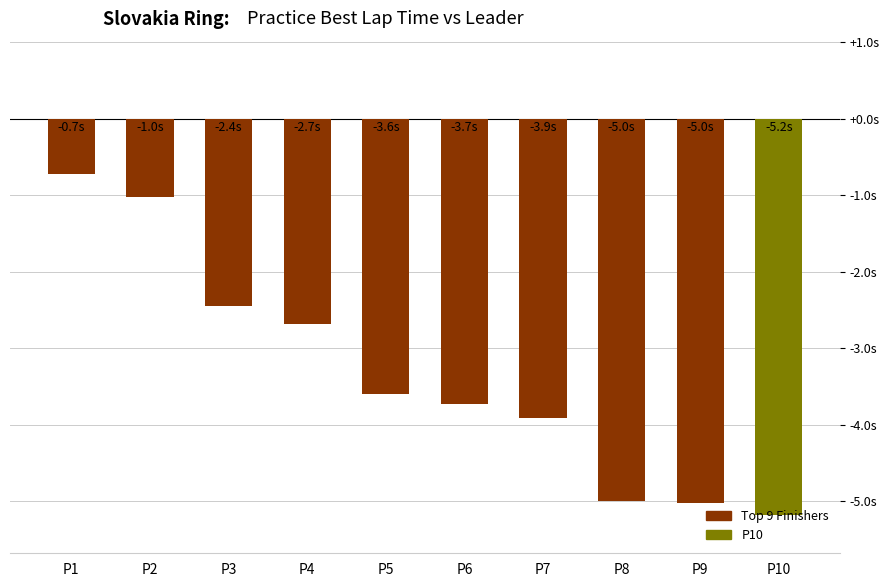

Which label corresponds to the largest value in the chart?

P1